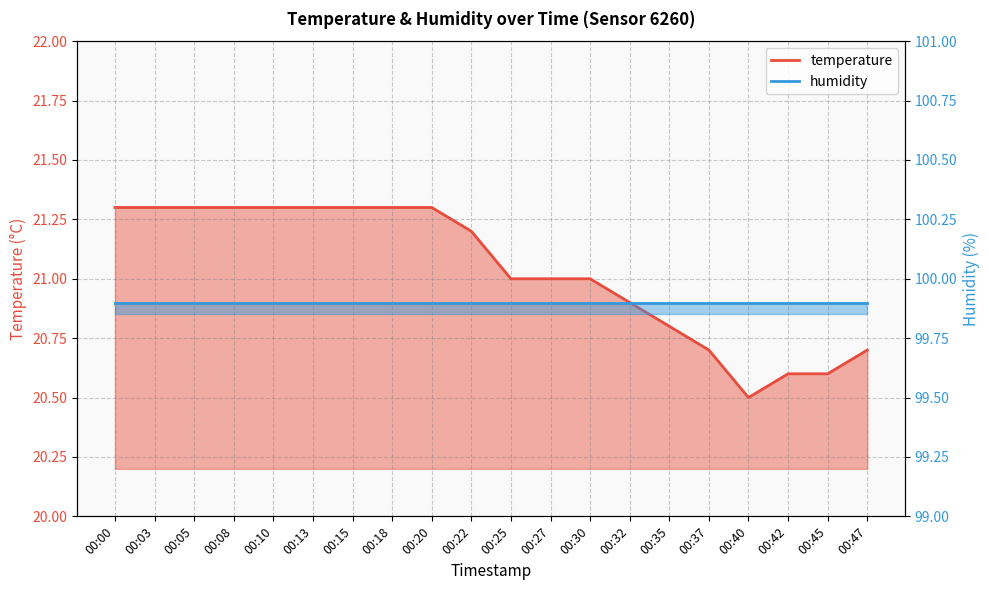

Count the number of categories in the chart.

20